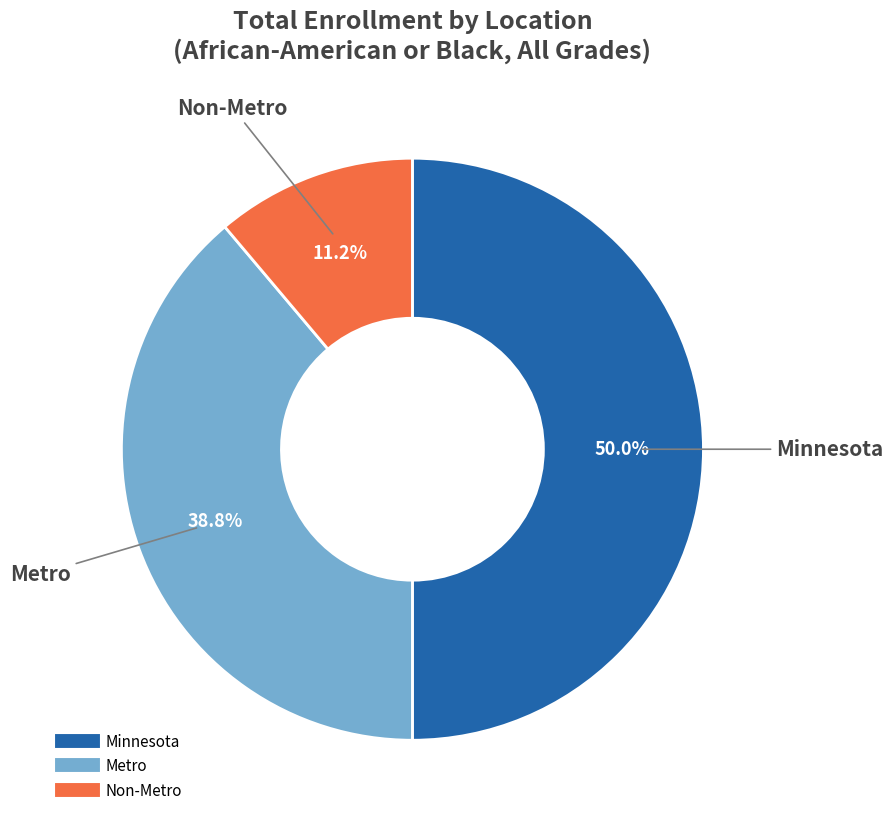

What is the smallest slice in the pie chart?

Non-Metro